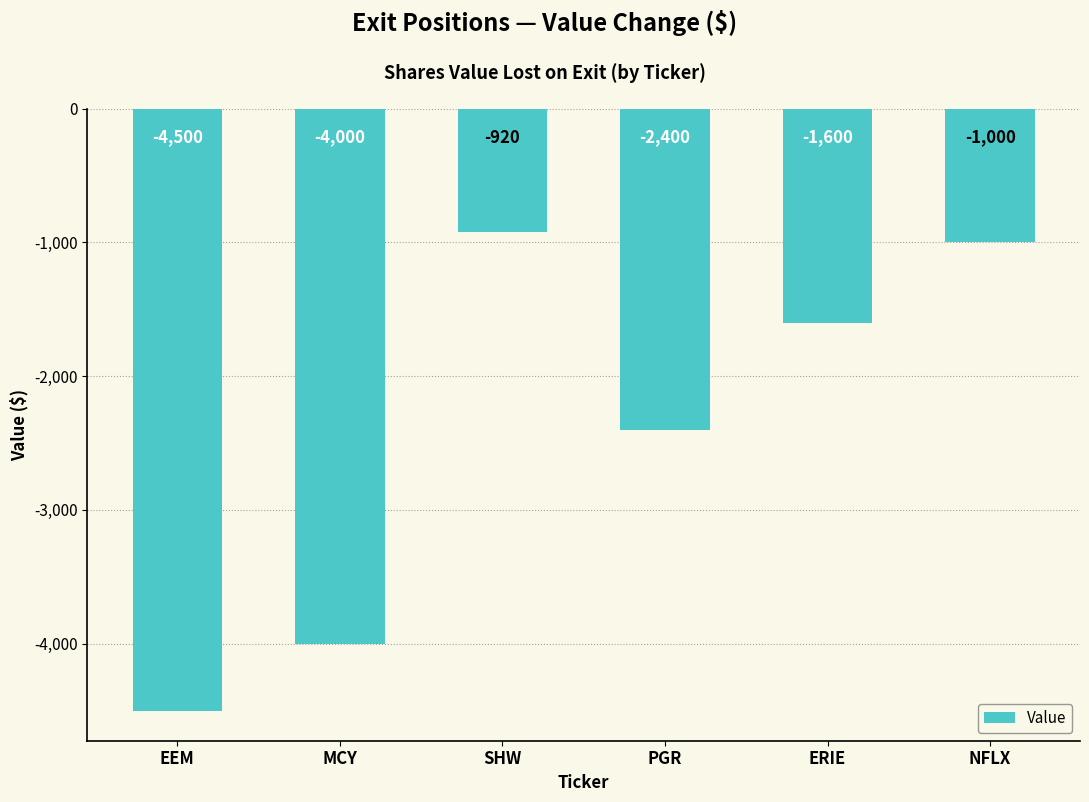

What is the change in value from SHW to NFLX?

-80